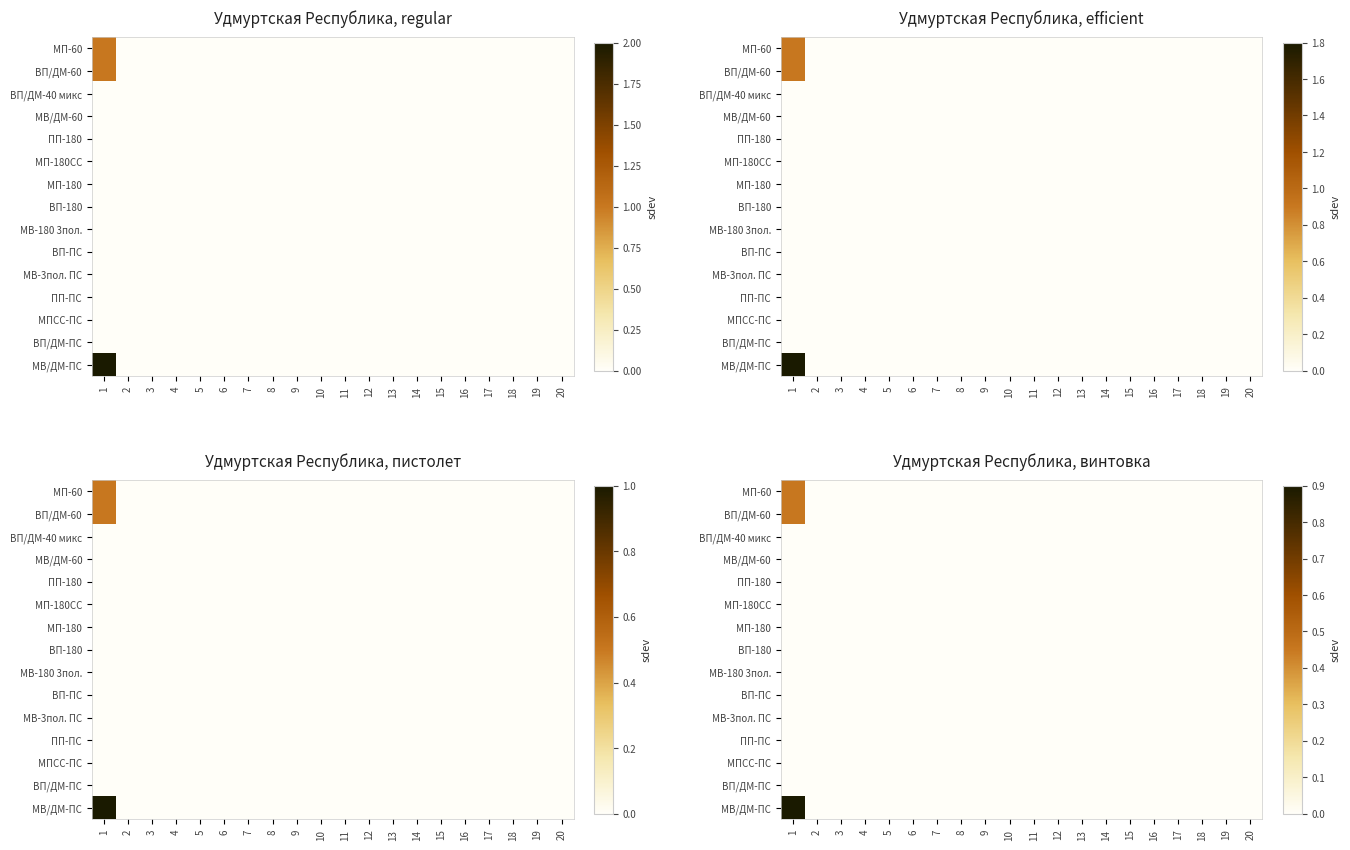

Rank the series at 4 from lowest to highest value.

МП-60, ВП/ДМ-60, ВП/ДМ-40 микс, МВ/ДМ-60, ПП-180, МП-180СС, МП-180, ВП-180, МВ-180 3пол., ВП-ПС, МВ-3пол. ПС, ПП-ПС, МПСС-ПС, ВП/ДМ-ПС, МВ/ДМ-ПС